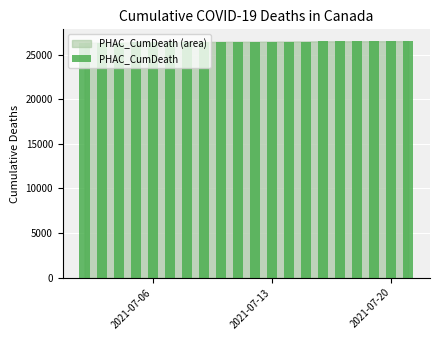

What is the value of the 1st bar from the left?

26338